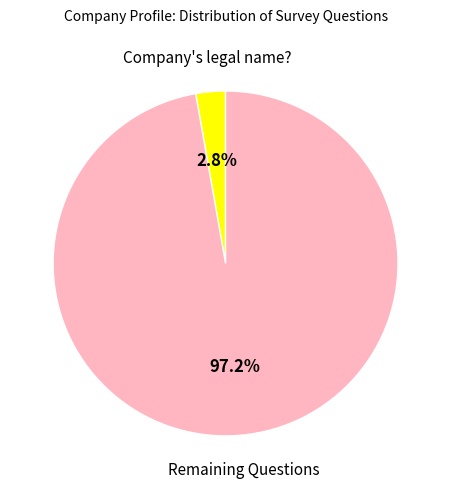

Does any single category account for the majority?

Yes